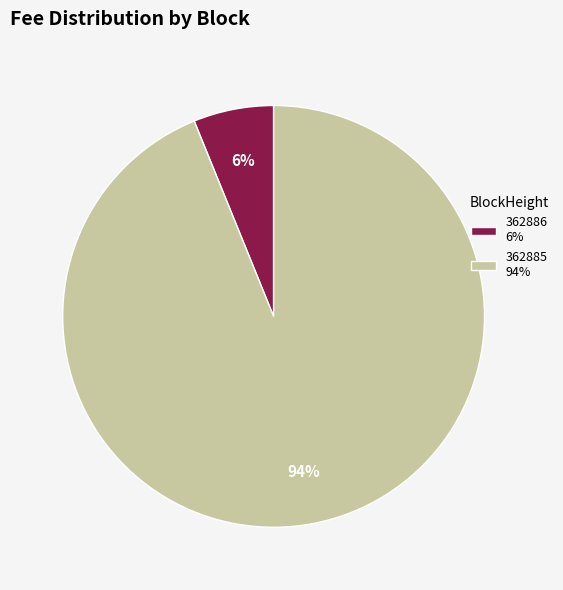

Is the sum of 362886 and 362885 greater than half?

Yes